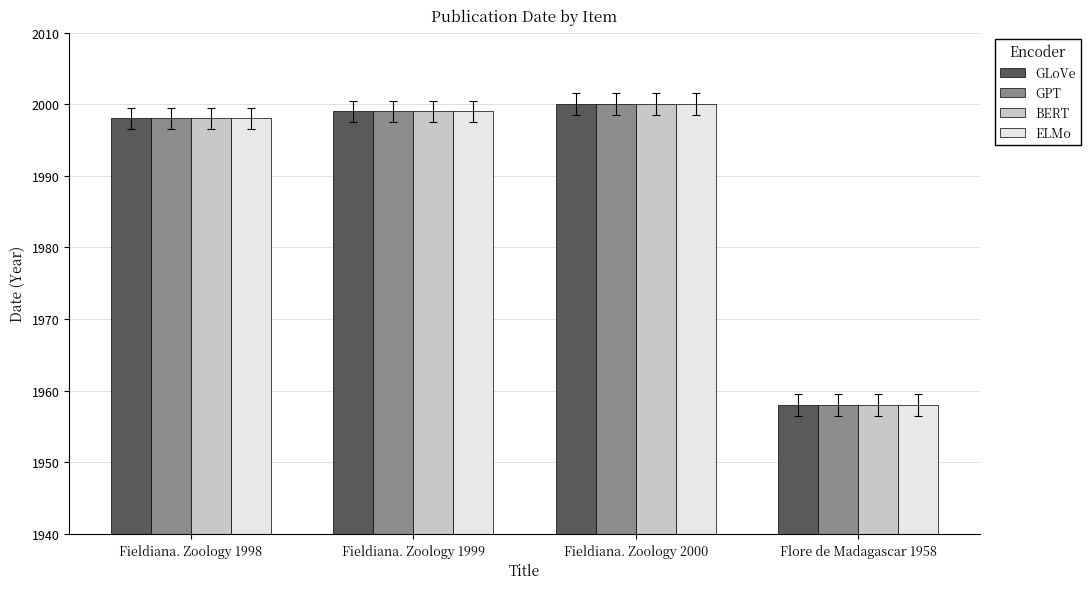

What is the value of the ELMo bar at the 3rd from the left?

2000